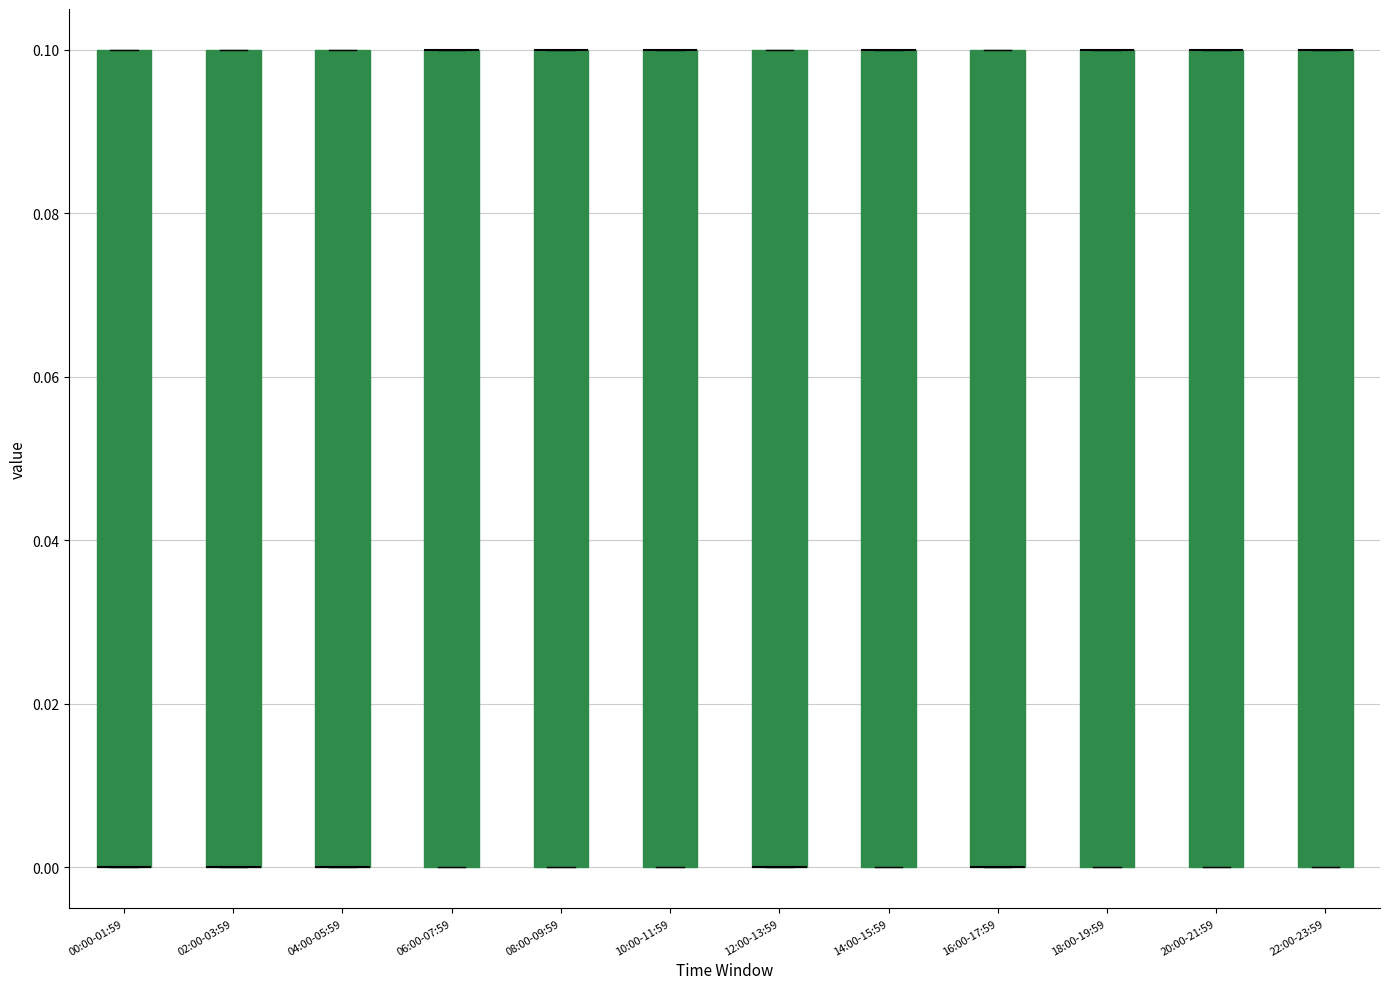

Reading left to right, read every box against the y-axis: the position of its median line, the range the box covers, and the ends of its whiskers. The values are not printed on the chart, so give them approximately, as read against the axis.

00:00-01:59: median 0.0 (drawn on the box's lower edge), box 0.0 to 0.1, whiskers 0.0 to 0.1
02:00-03:59: median 0.0 (drawn on the box's lower edge), box 0.0 to 0.1, whiskers 0.0 to 0.1
04:00-05:59: median 0.0 (drawn on the box's lower edge), box 0.0 to 0.1, whiskers 0.0 to 0.1
06:00-07:59: median 0.1 (drawn on the box's upper edge), box 0.0 to 0.1, whiskers 0.0 to 0.1
08:00-09:59: median 0.1 (drawn on the box's upper edge), box 0.0 to 0.1, whiskers 0.0 to 0.1
10:00-11:59: median 0.1 (drawn on the box's upper edge), box 0.0 to 0.1, whiskers 0.0 to 0.1
12:00-13:59: median 0.0 (drawn on the box's lower edge), box 0.0 to 0.1, whiskers 0.0 to 0.1
14:00-15:59: median 0.1 (drawn on the box's upper edge), box 0.0 to 0.1, whiskers 0.0 to 0.1
16:00-17:59: median 0.0 (drawn on the box's lower edge), box 0.0 to 0.1, whiskers 0.0 to 0.1
18:00-19:59: median 0.1 (drawn on the box's upper edge), box 0.0 to 0.1, whiskers 0.0 to 0.1
20:00-21:59: median 0.1 (drawn on the box's upper edge), box 0.0 to 0.1, whiskers 0.0 to 0.1
22:00-23:59: median 0.1 (drawn on the box's upper edge), box 0.0 to 0.1, whiskers 0.0 to 0.1